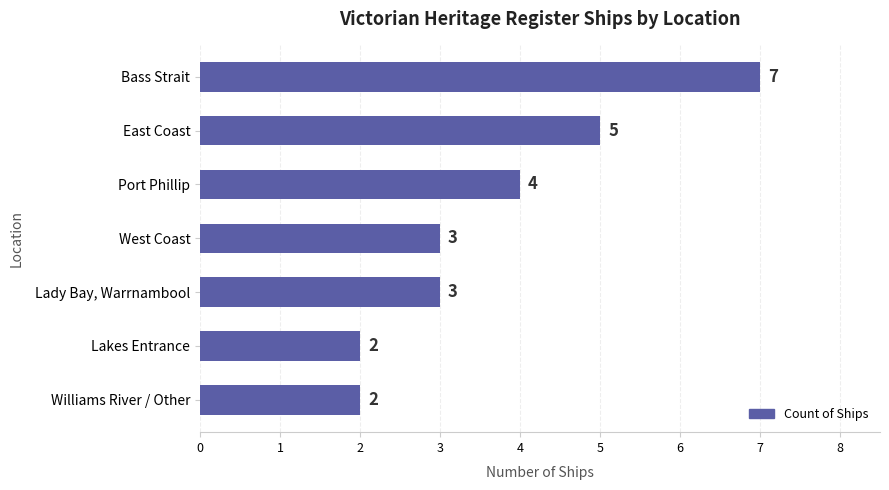

How many values are below 3?

2